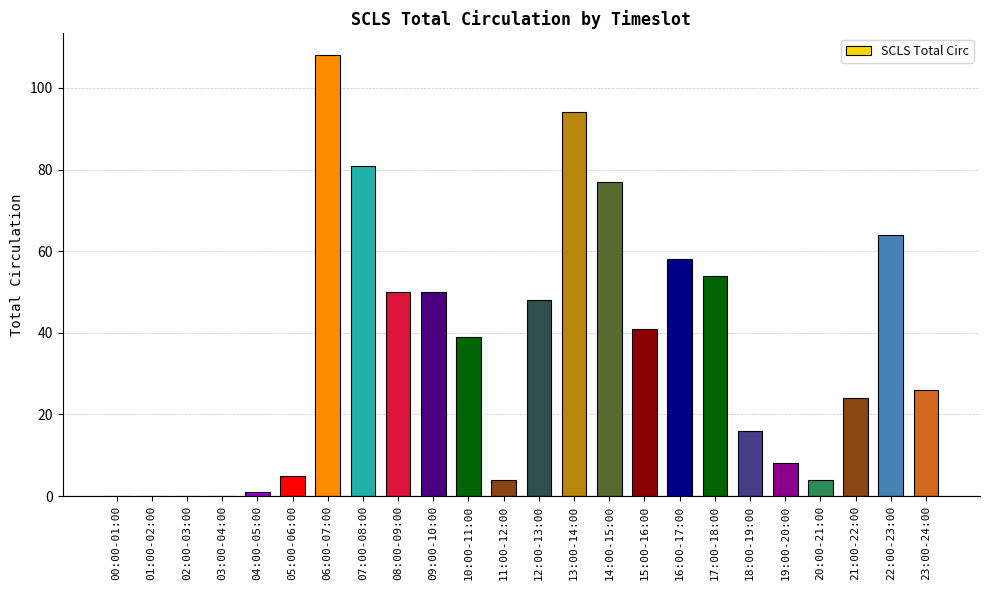

What is the sum of all values?

852